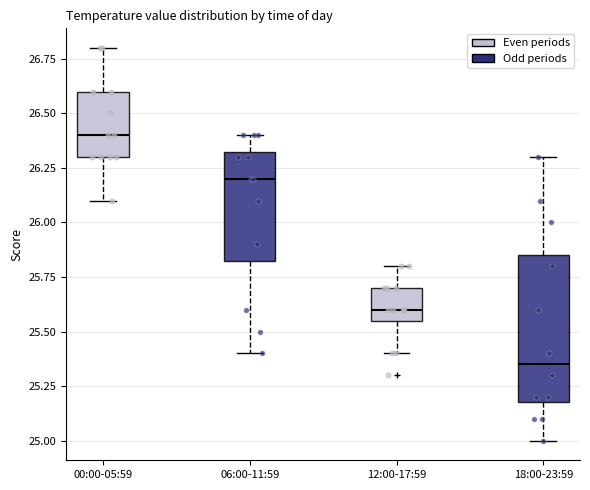

Which box's median line is the highest?

00:00-05:59